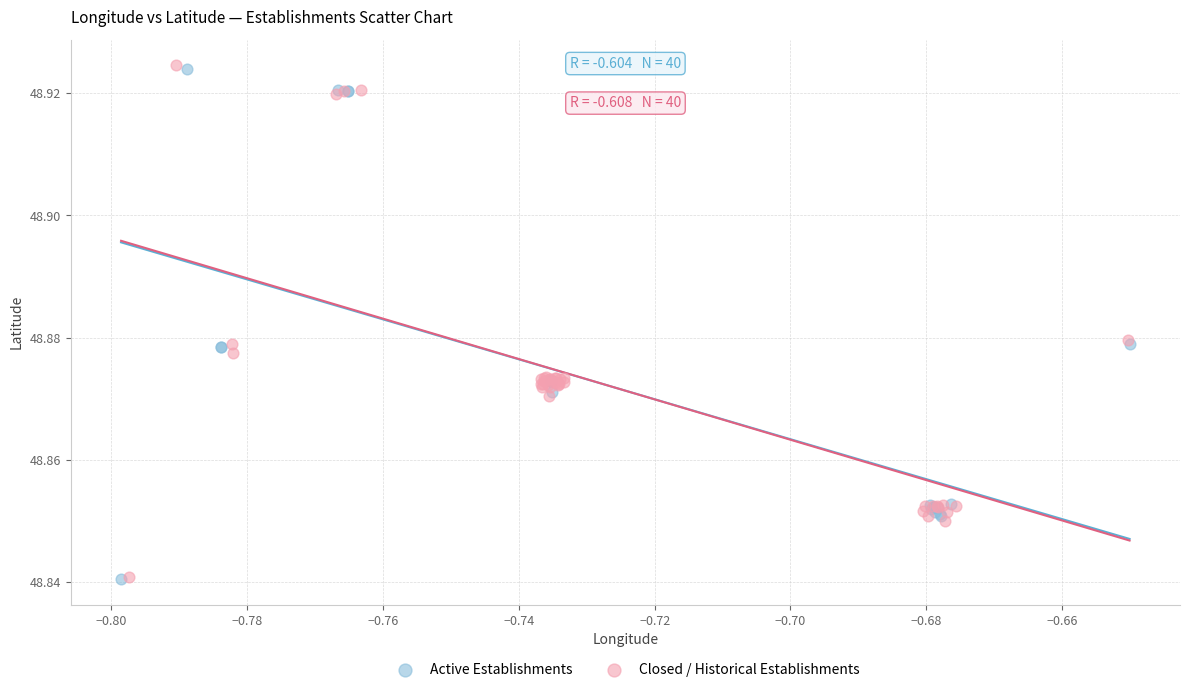

What are all the series names shown in the legend?

Active Establishments, Closed / Historical Establishments